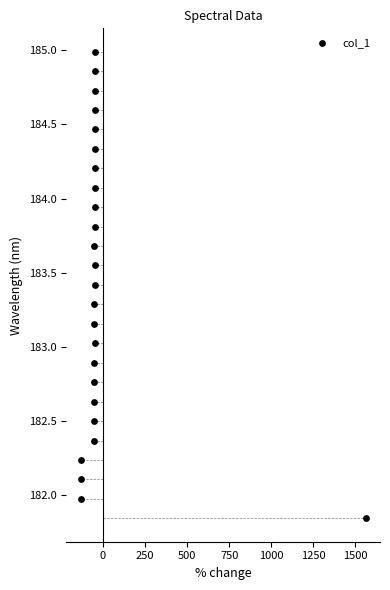

What is the range of Y values (max minus min)?

3.1